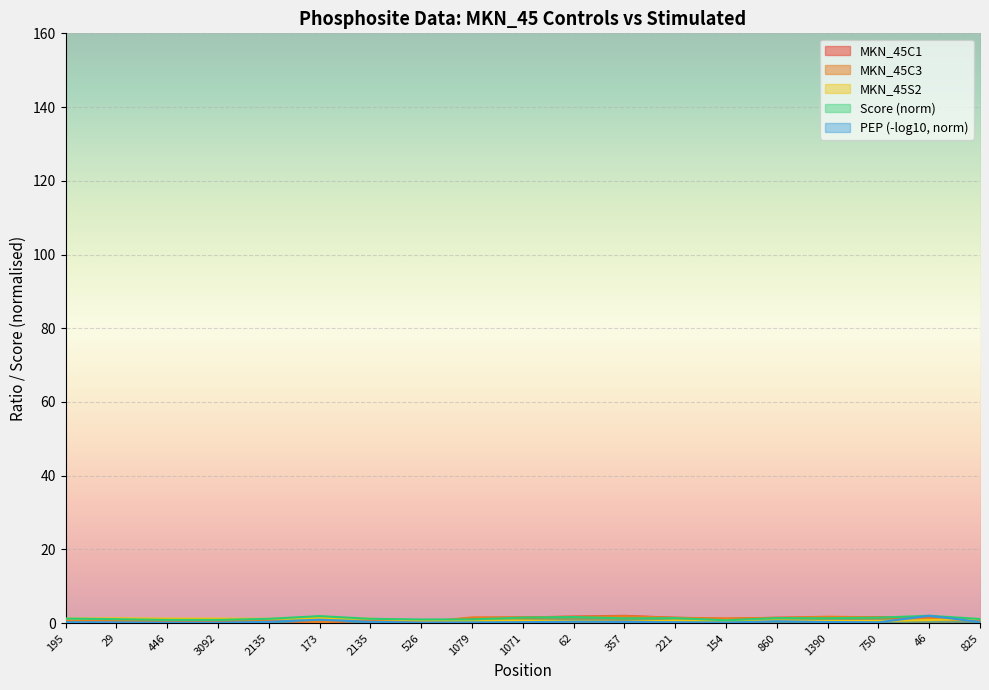

True or false: MKN_45C3 has more than 0 interior local peaks.

True